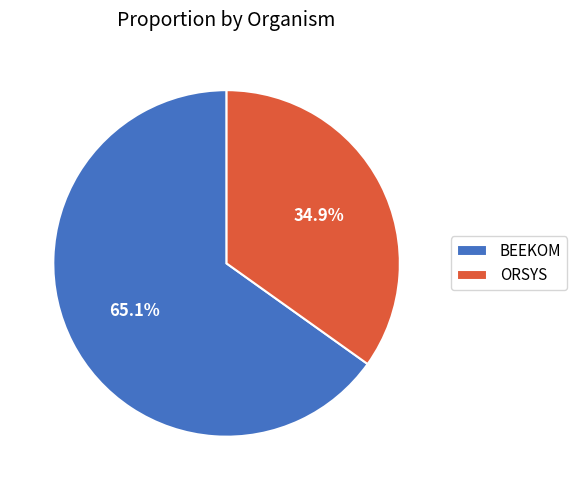

Count the number of slices in the pie.

2